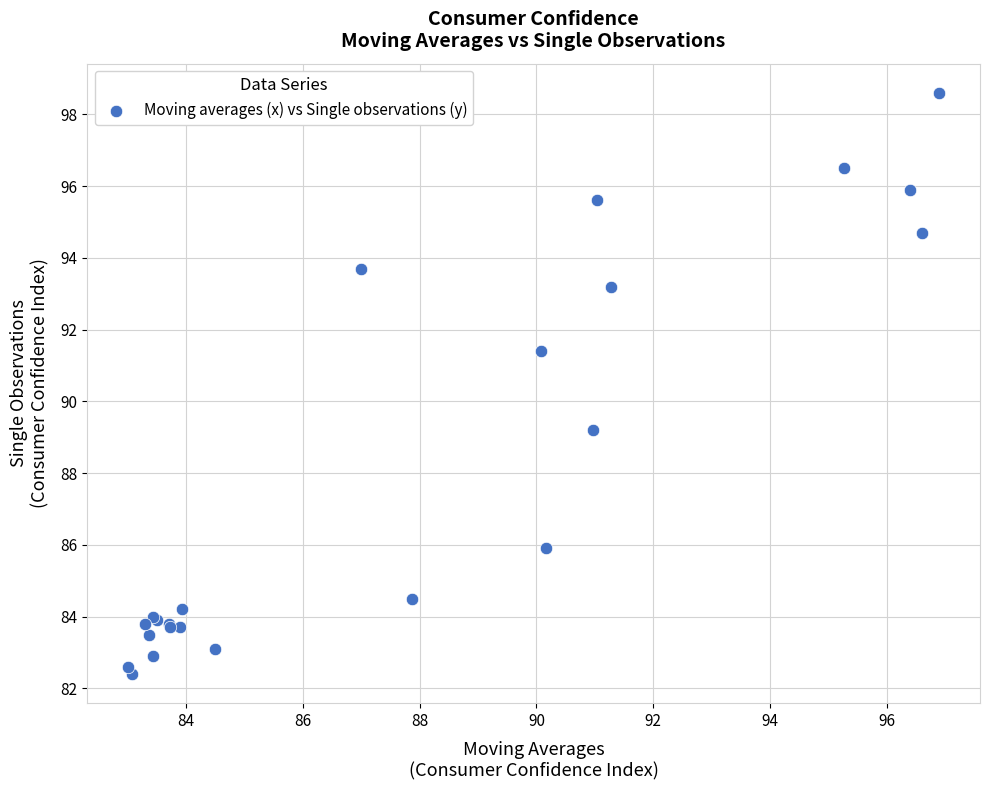

What Y value in the scatter plot is closest to 90?

89.2